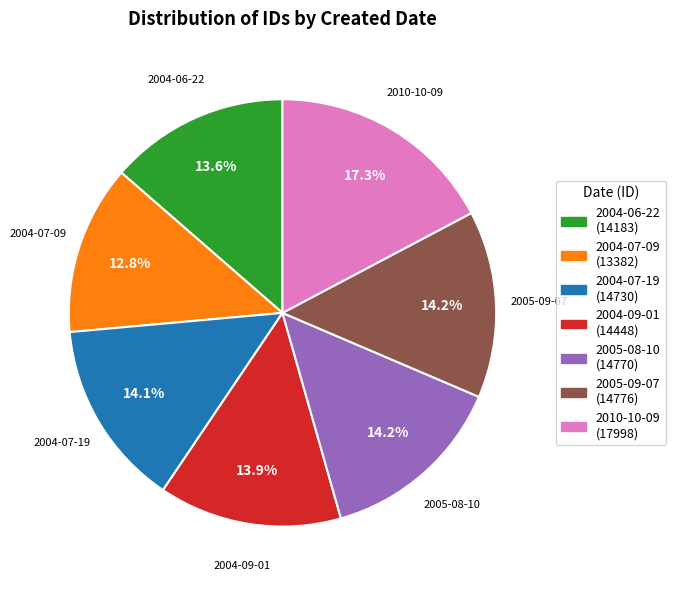

What percentage is the 2005-09-07 slice, to the nearest percent?

14%